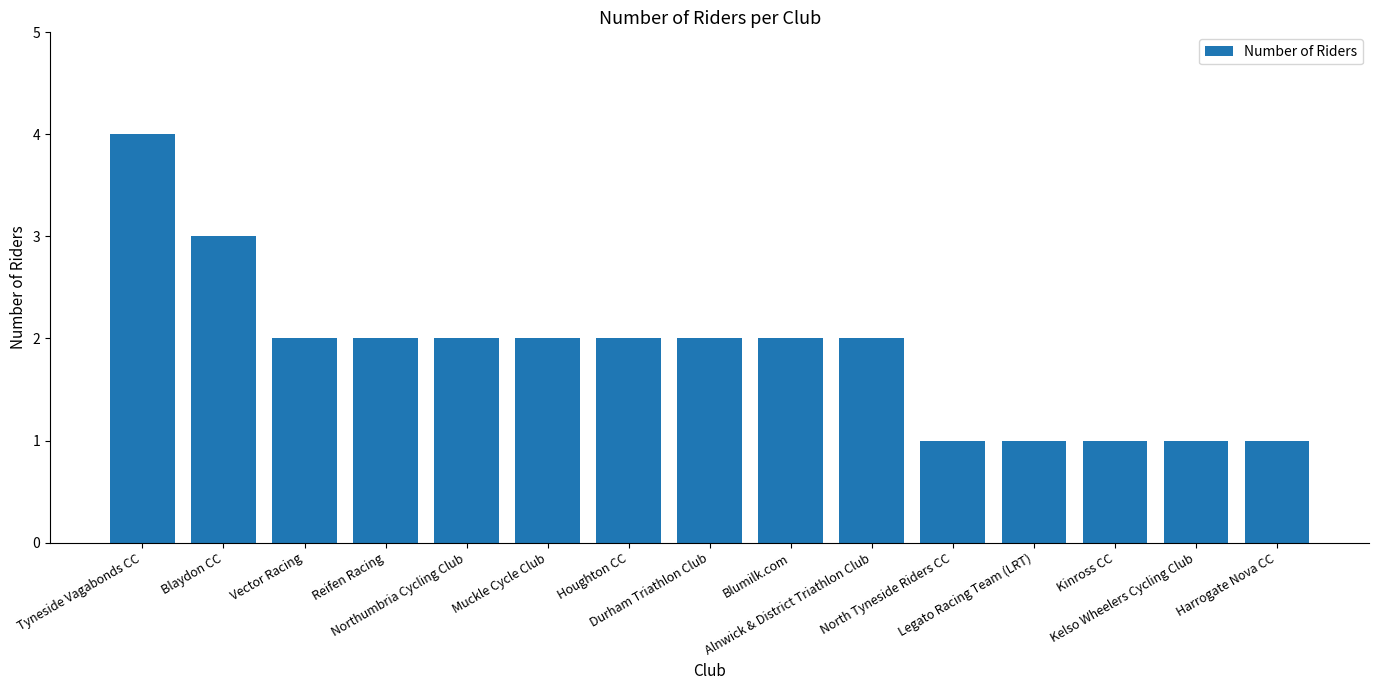

What is the sum of all values?

28